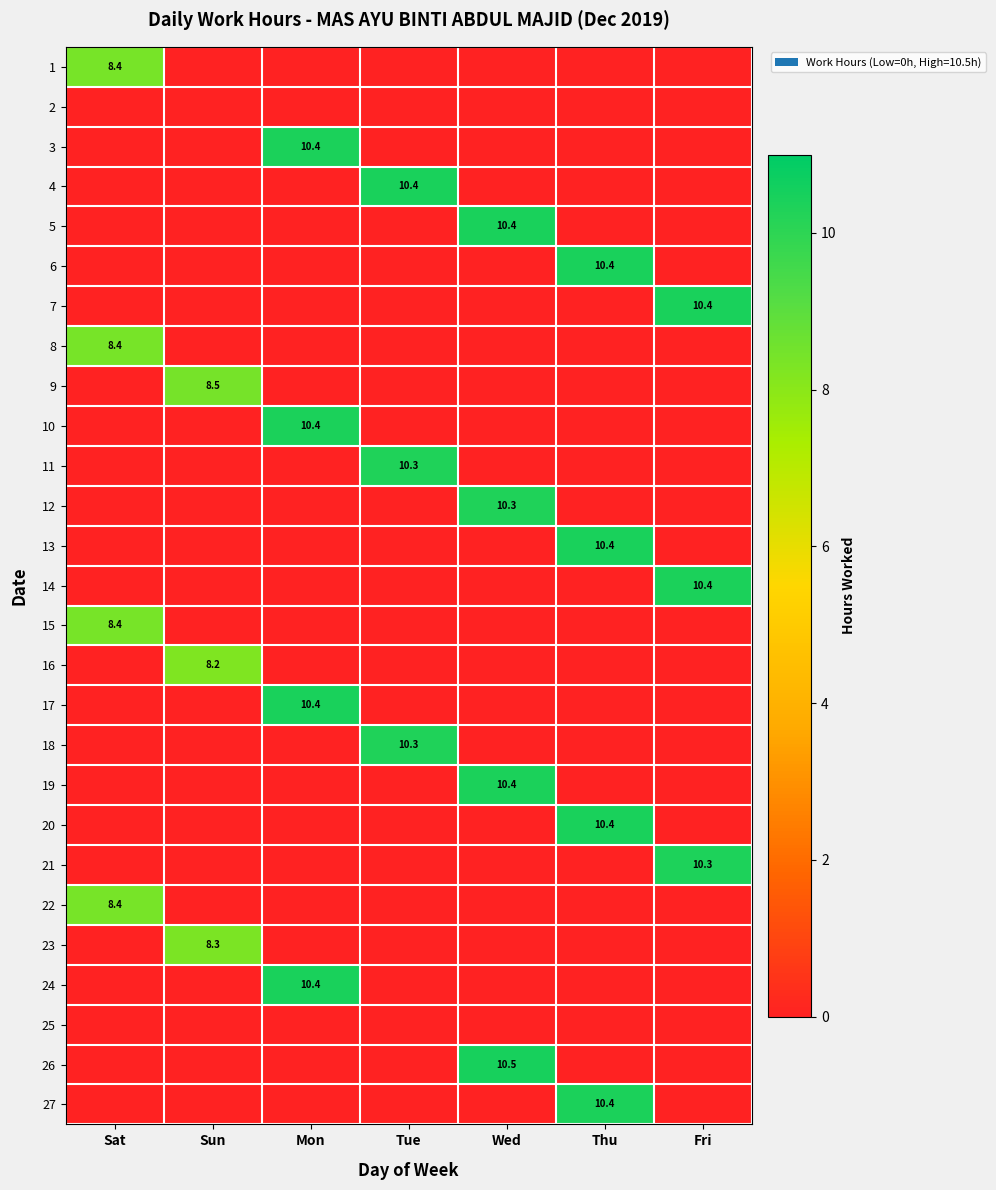

True or false: 18 has a value of 3.2 at Tue.

False